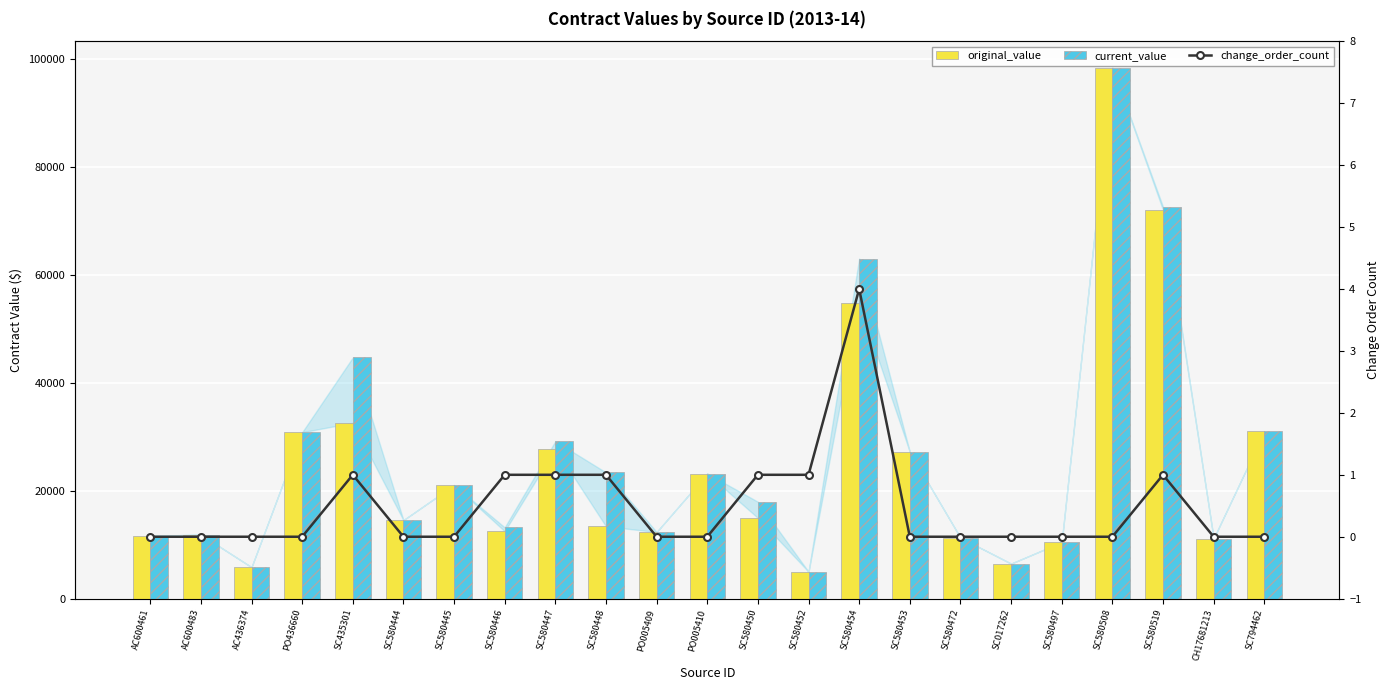

Which series has the widest spread of values?

original_value